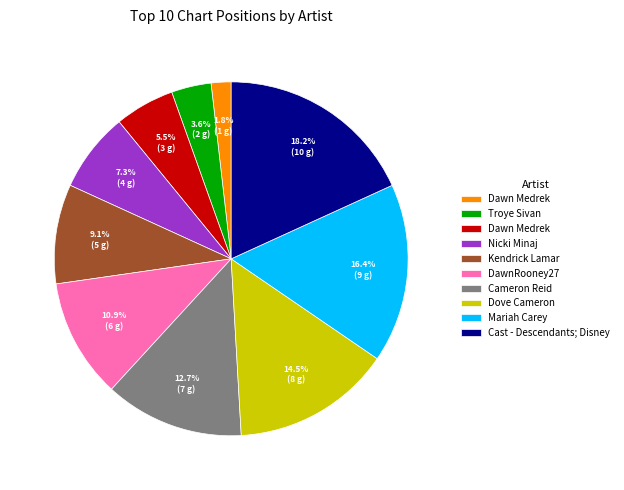

Is there any slice that represents more than half of the pie?

No